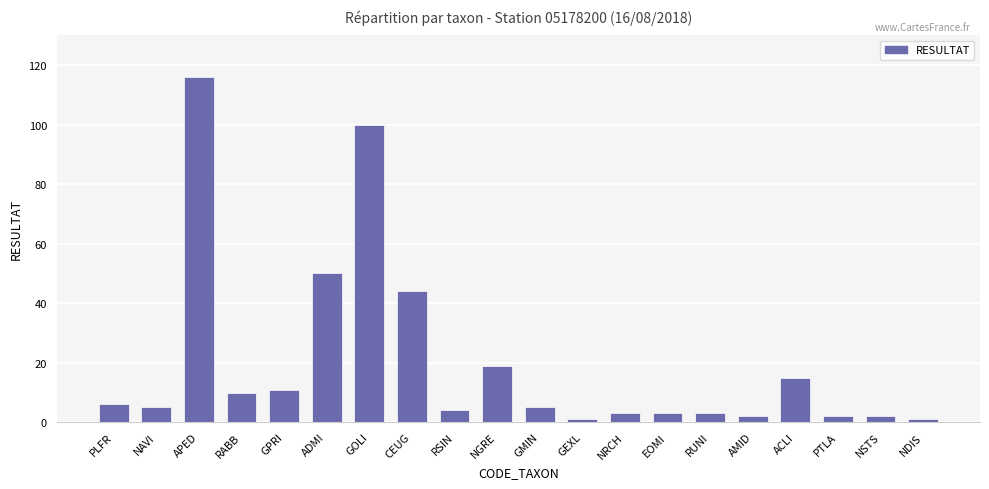

Reading right to left, list all the values displayed in this chart.

NDIS=1	NSTS=2	PTLA=2	ACLI=15	AMID=2	RUNI=3	EOMI=3	NRCH=3	GEXL=1	GMIN=5	NGRE=19	RSIN=4	CEUG=44	GOLI=100	ADMI=50	GPRI=11	RABB=10	APED=116	NAVI=5	PLFR=6